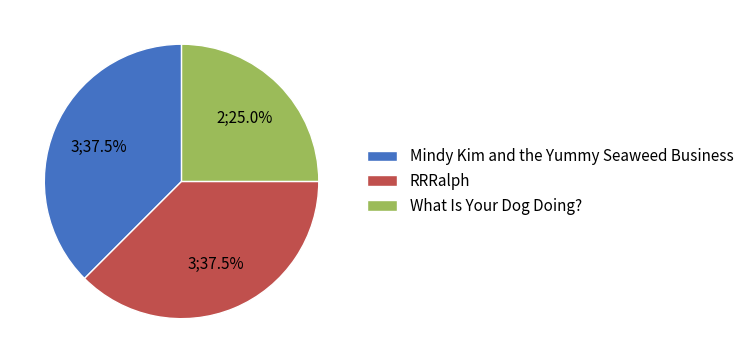

Which slice is the smallest?

What Is Your Dog Doing?